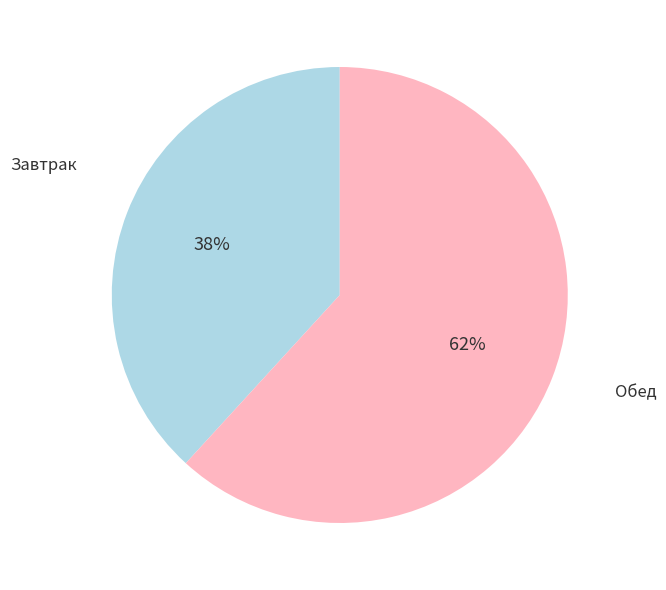

To the nearest percent, what is the combined percentage of Обед and Завтрак?

100%